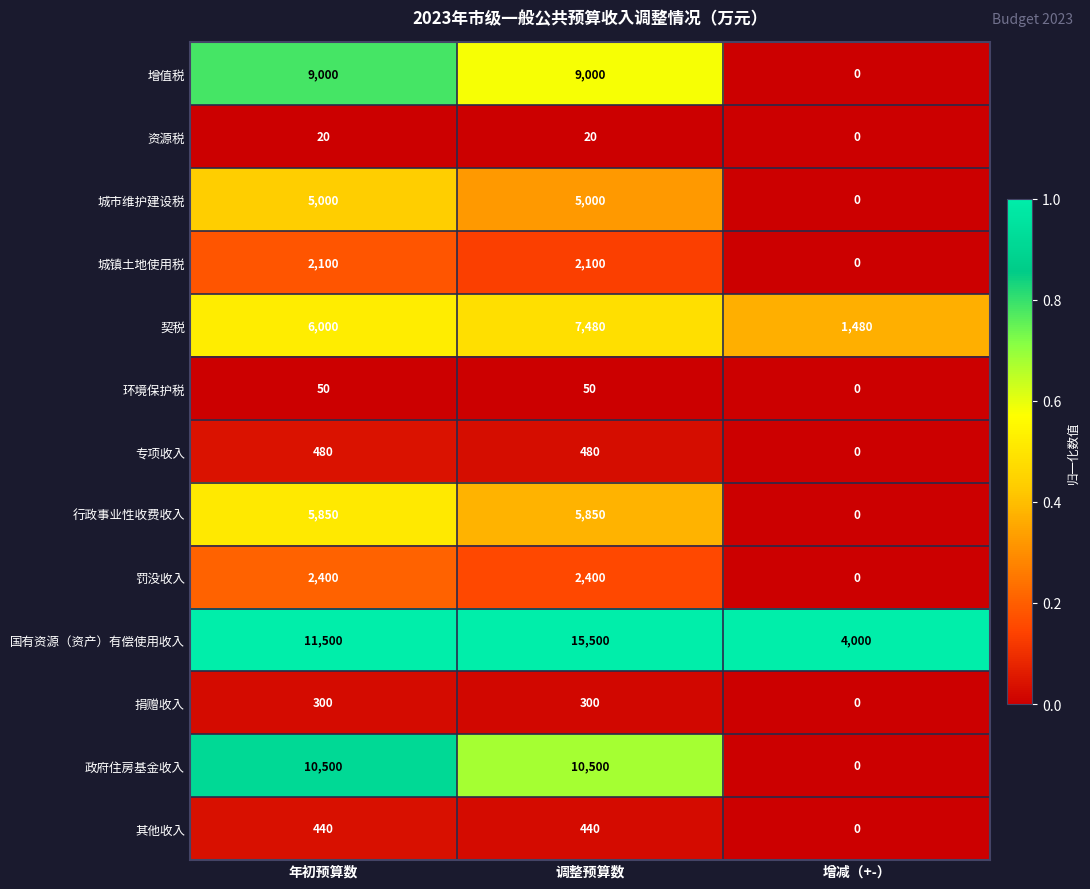

True or false: 城镇土地使用税 has a value of 2100 at 调整预算数.

True